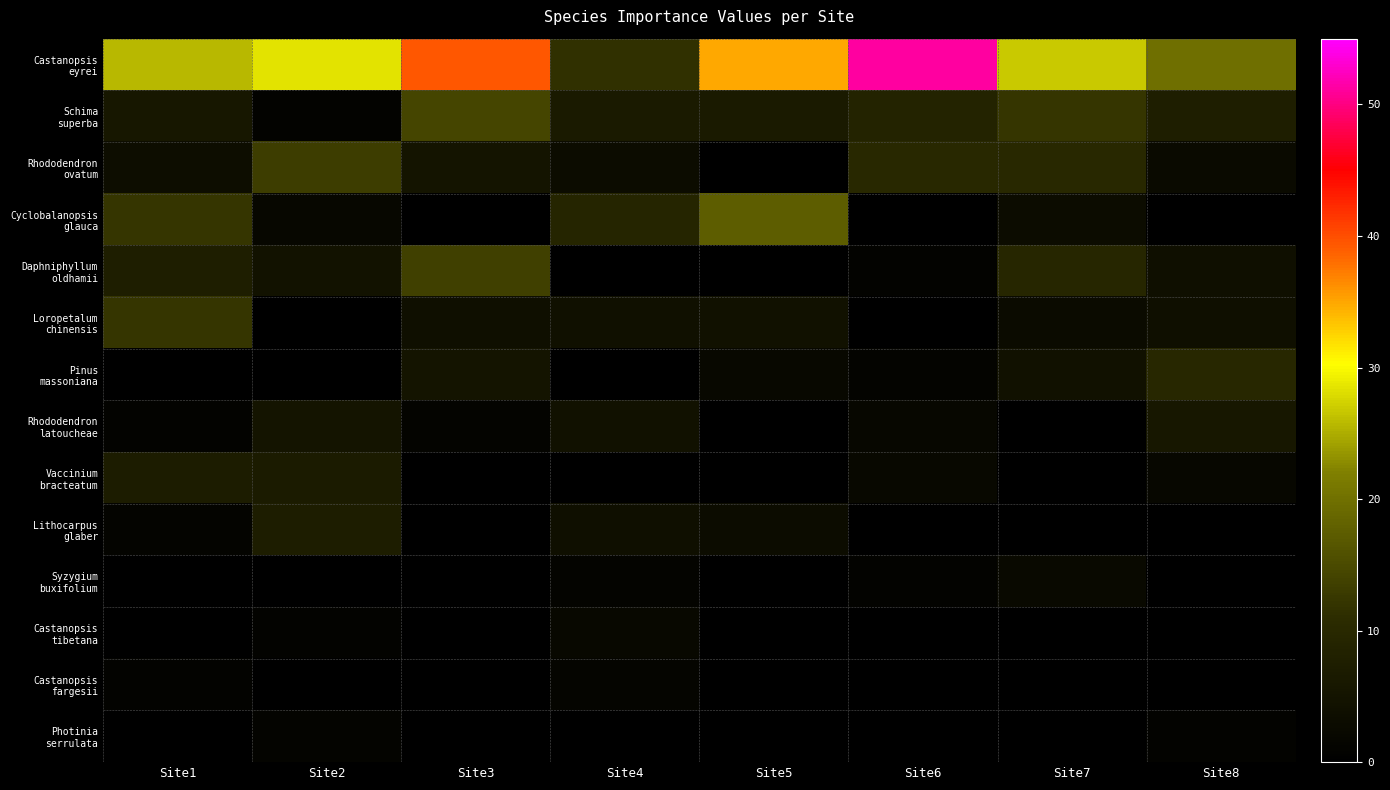

Which series has the largest range (max minus min)?

Castanopsis eyrei